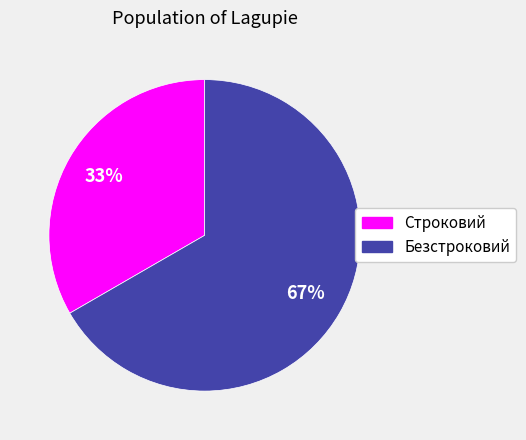

Combined, do Строковий and Безстроковий account for over 50%?

Yes